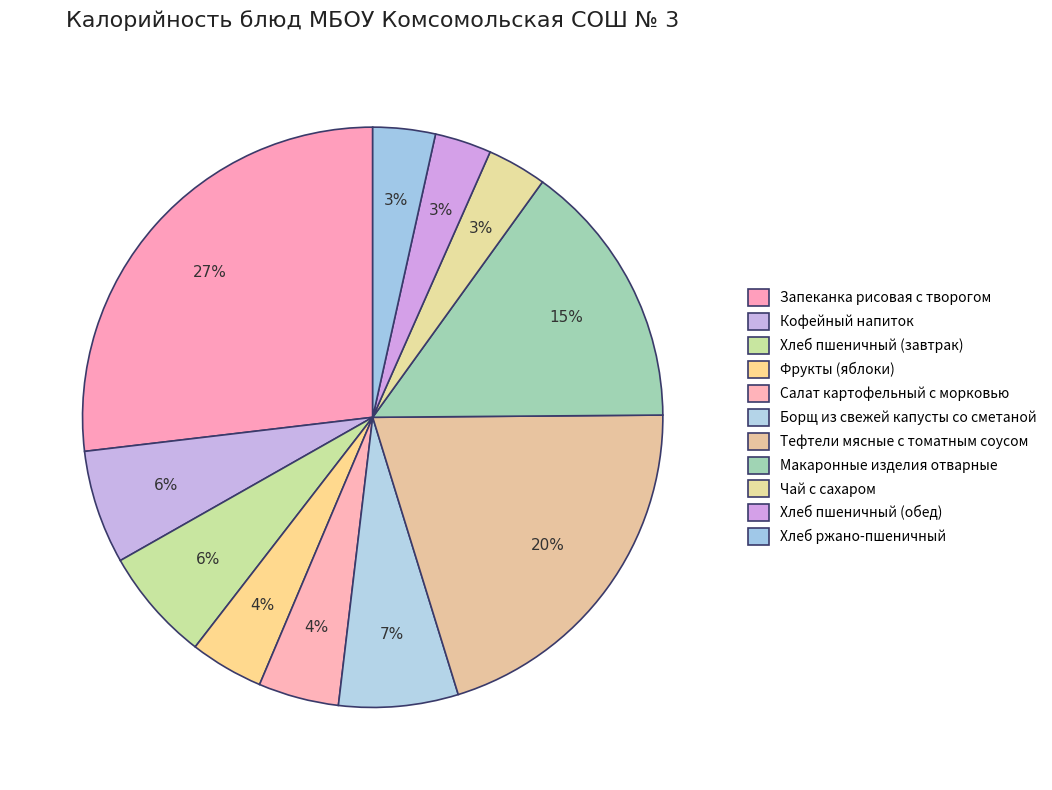

To the nearest percent, what is the difference between the largest and smallest slice percentages?

24%